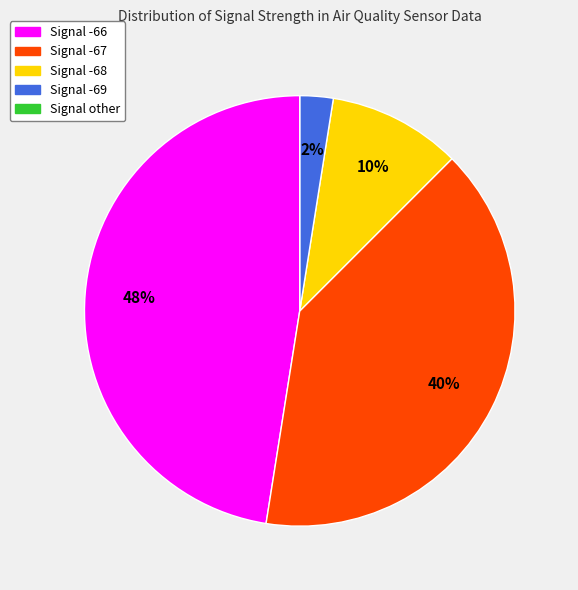

To the nearest percent, what percentage of the pie is Signal -68?

10%